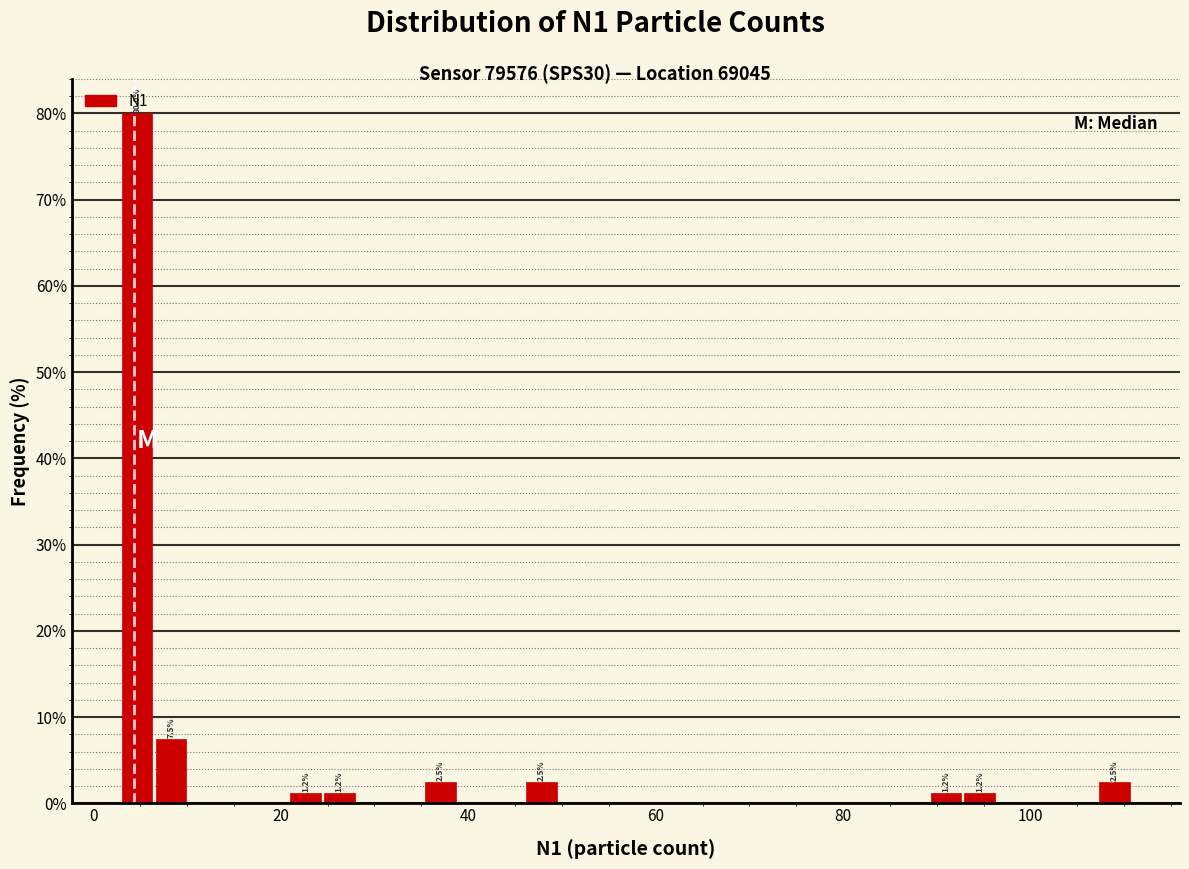

Around what value on the x-axis is the tallest bar? Give the approximate position of its centre, as read against the axis.

4